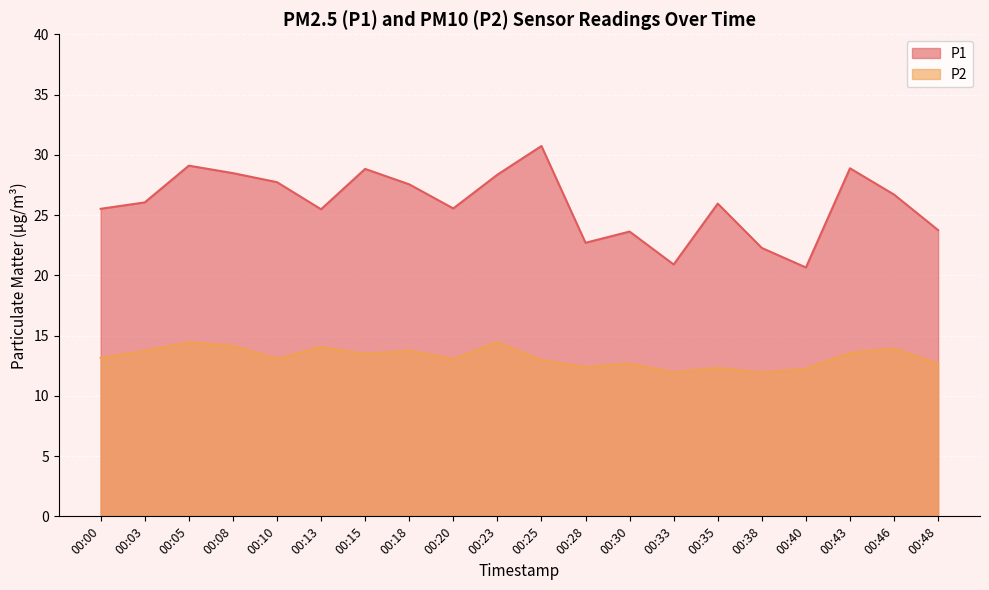

In P2, how many points are lower than both neighbors (excluding endpoints)?

6